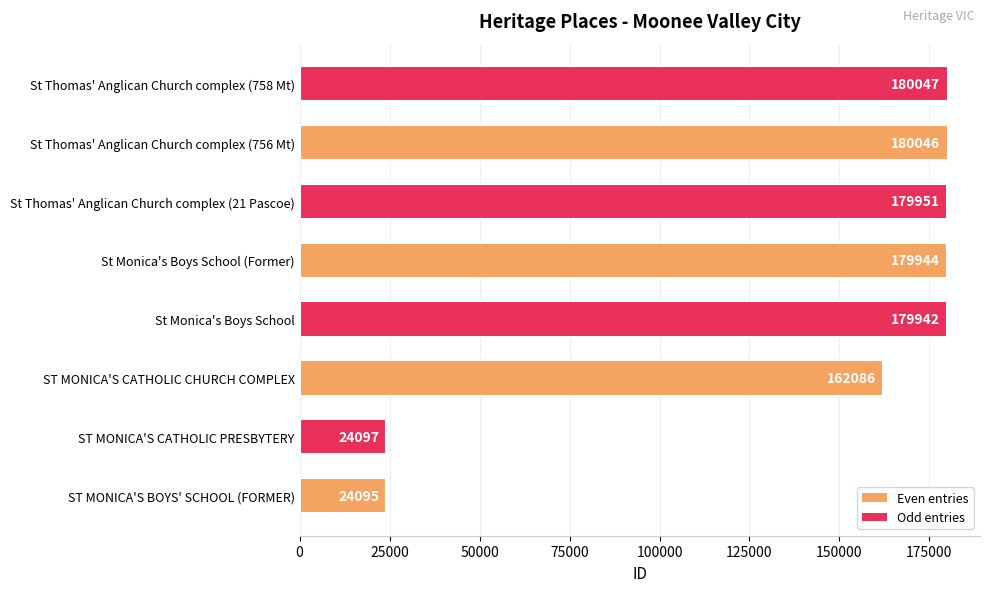

Reading bottom to top, transcribe all the data shown in this chart.

ST MONICA'S BOYS' SCHOOL (FORMER)=24095	ST MONICA'S CATHOLIC PRESBYTERY=24097	ST MONICA'S CATHOLIC CHURCH COMPLEX=162086	St Monica's Boys School=179942	St Monica's Boys School (Former)=179944	St Thomas' Anglican Church complex (21 Pascoe)=179951	St Thomas' Anglican Church complex (756 Mt)=180046	St Thomas' Anglican Church complex (758 Mt)=180047